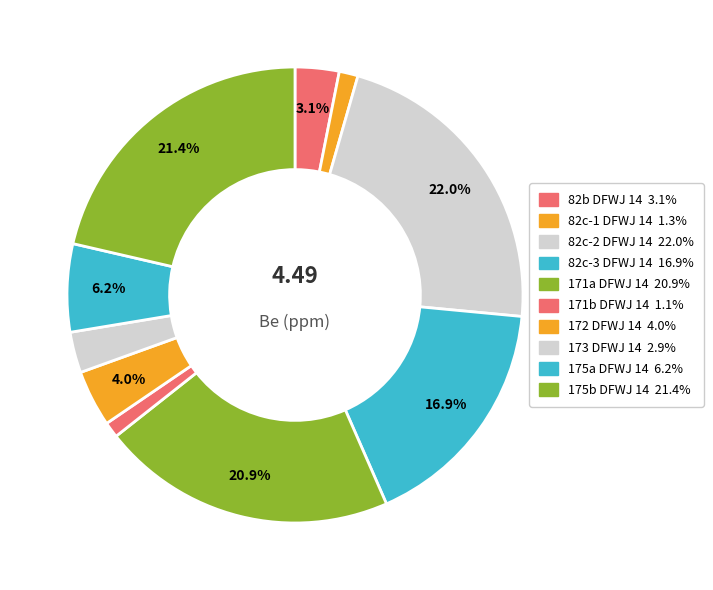

Is 172 DFWJ 14 the majority of the pie?

No